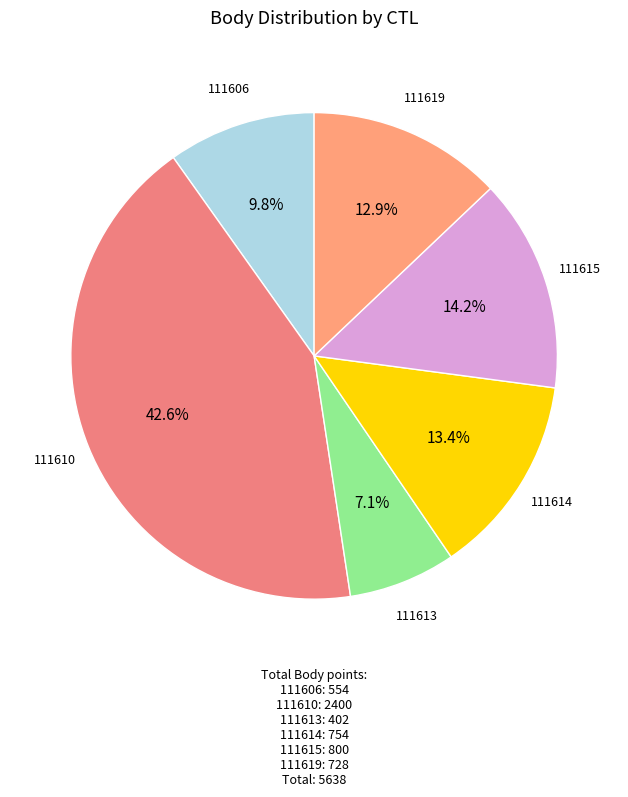

What is the largest slice in the pie chart?

111610